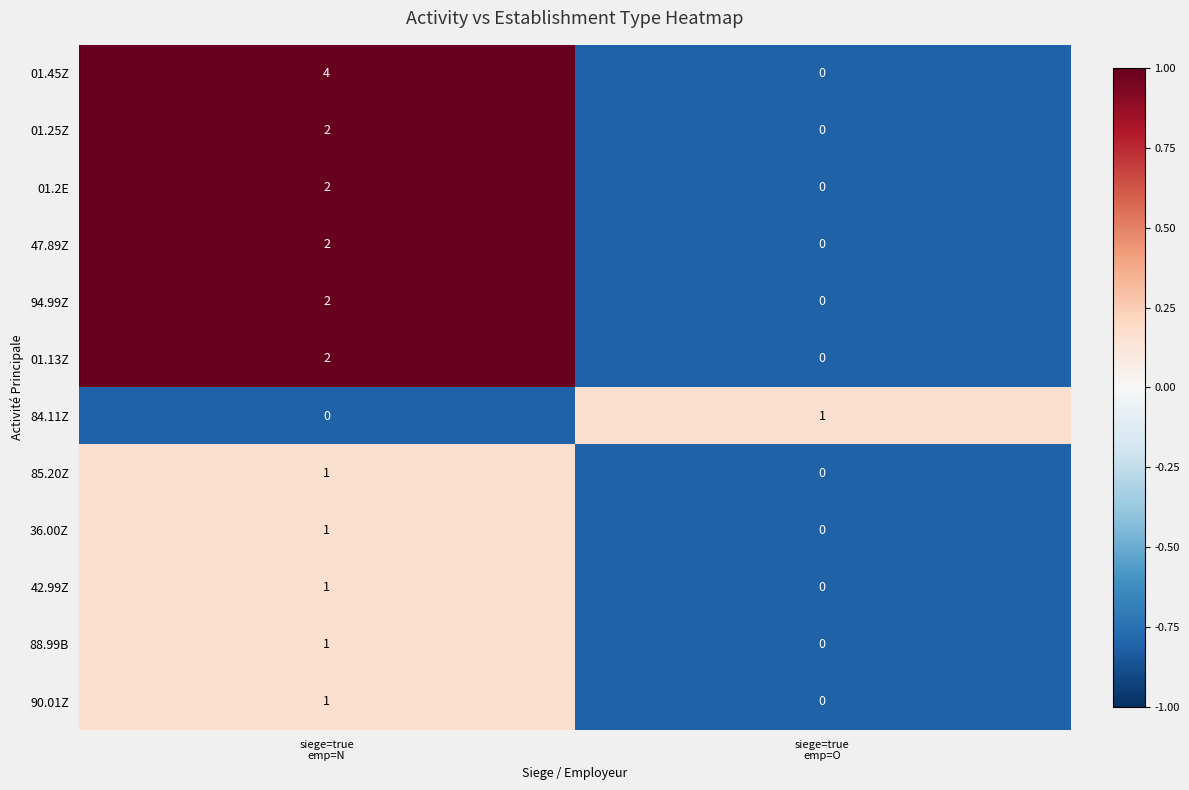

How many categories are shown in the chart?

2